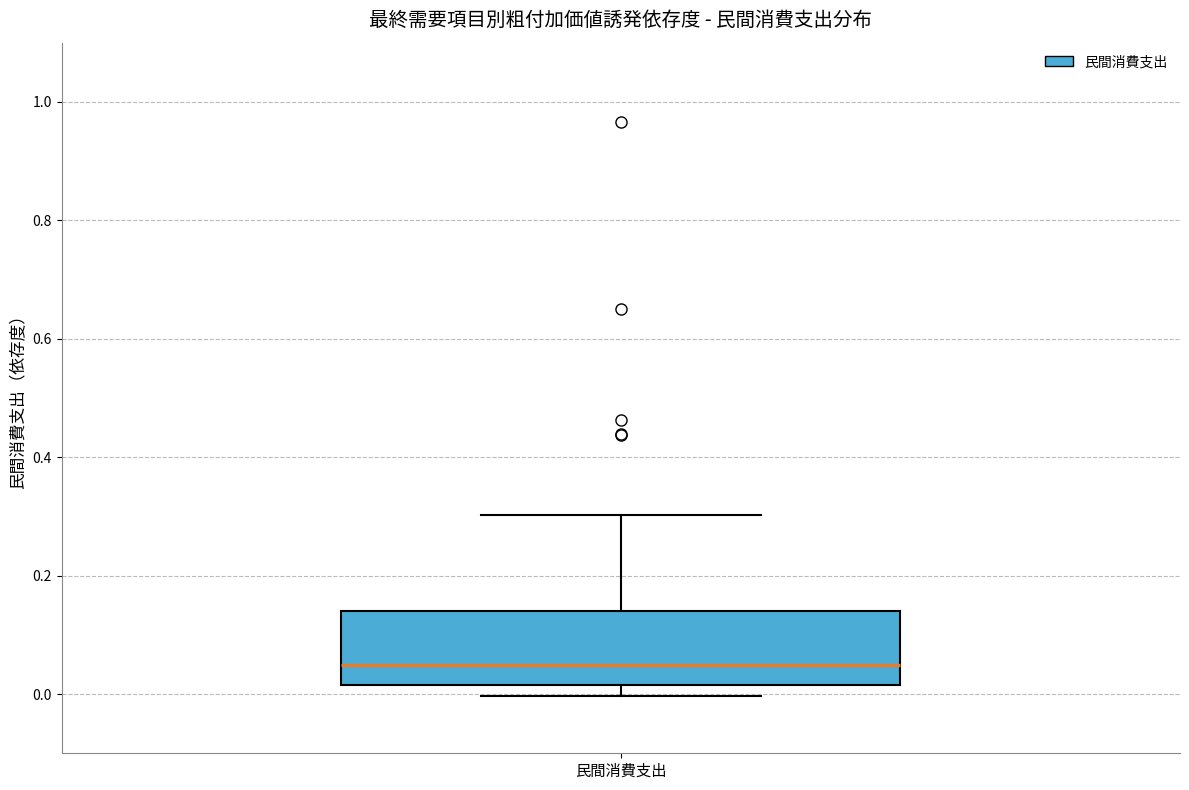

Where is the upper edge of the box for 民間消費支出 on the y-axis? The values are not printed on the chart, so give them approximately, as read against the axis.

0.14